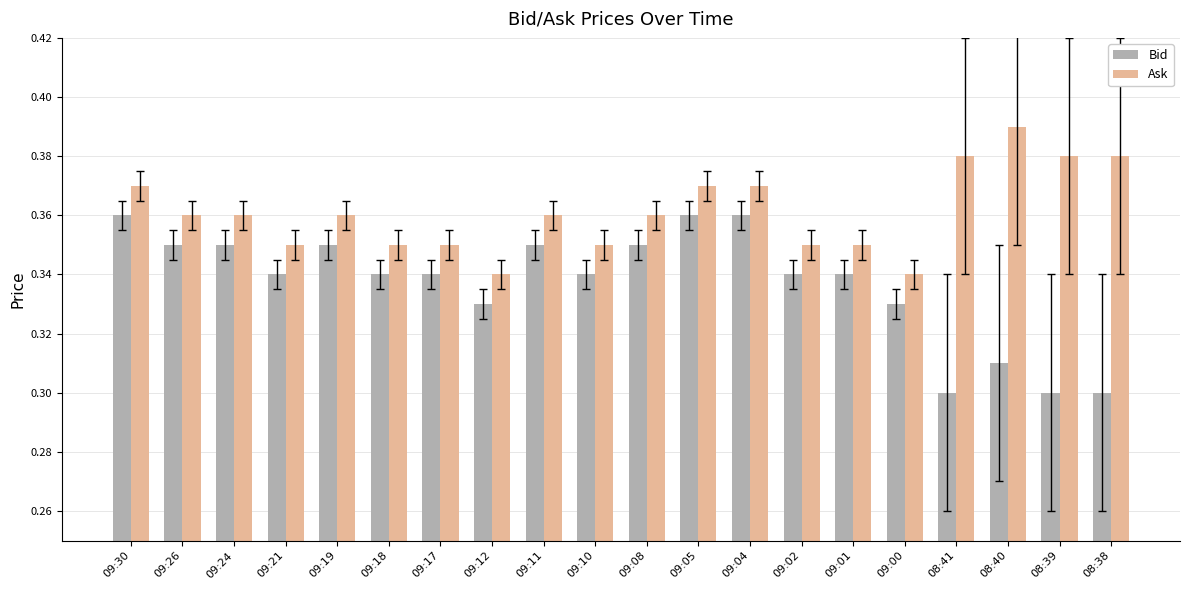

The value of Ask at 09:17 is 0.5. True or false?

False